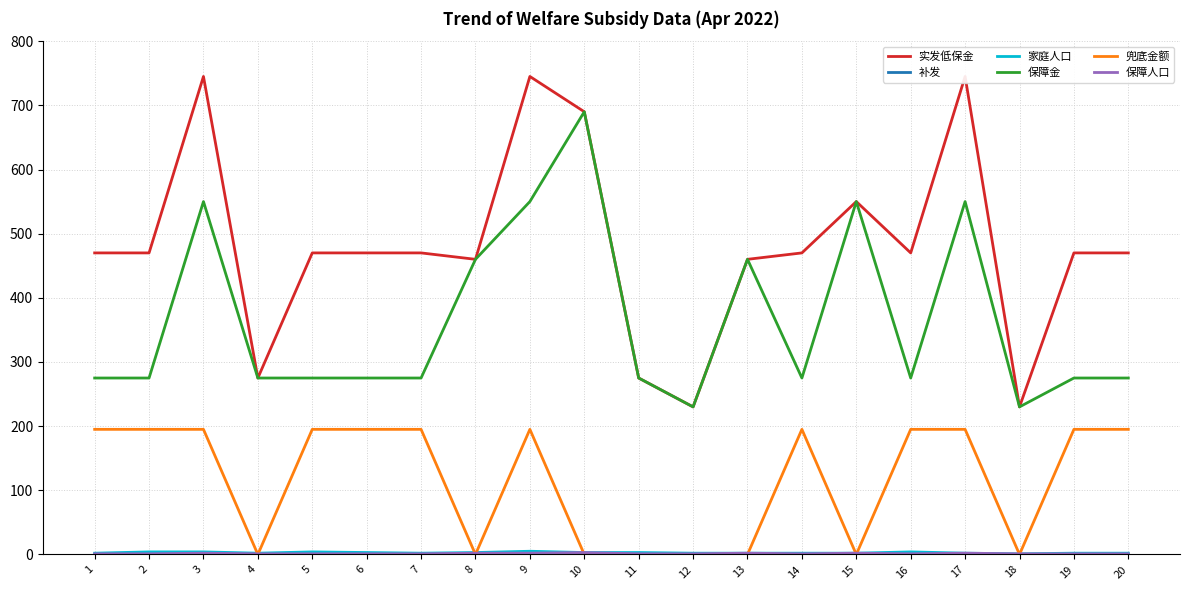

The 保障人口 series shows 4 at 10. True or false?

False